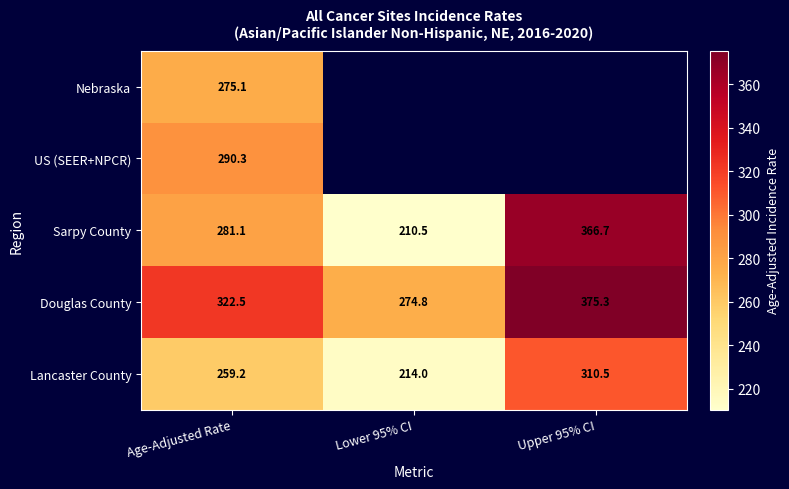

Read the Lancaster County value at Upper 95% CI.

310.5